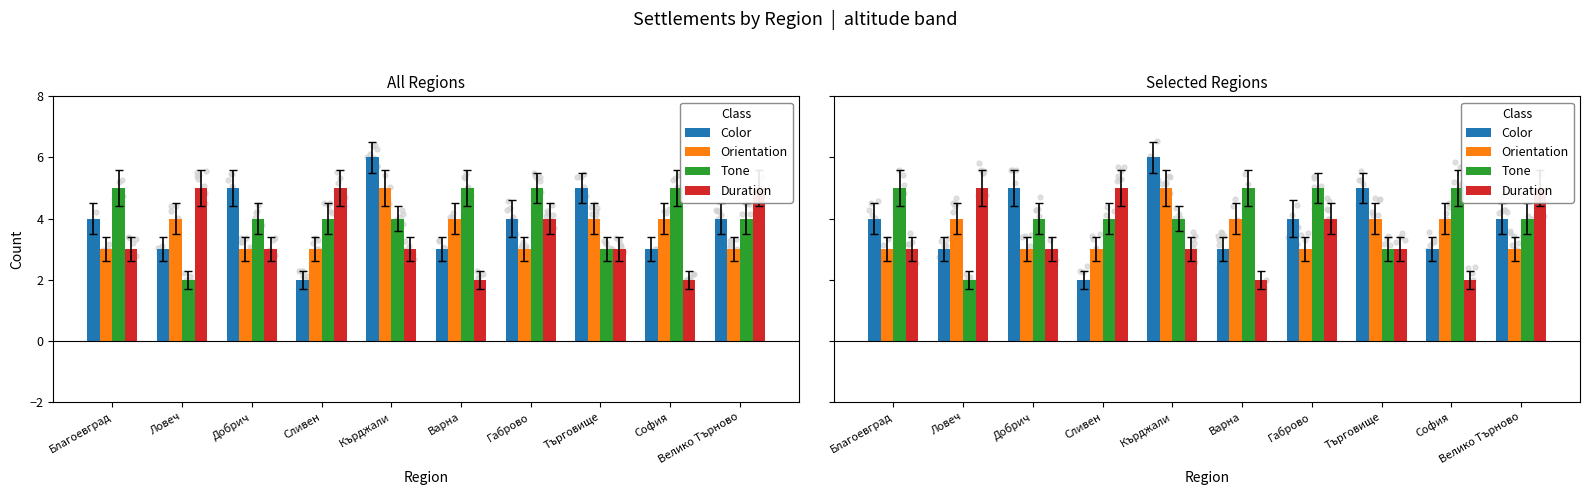

Which series contains the highest Y value?

Color